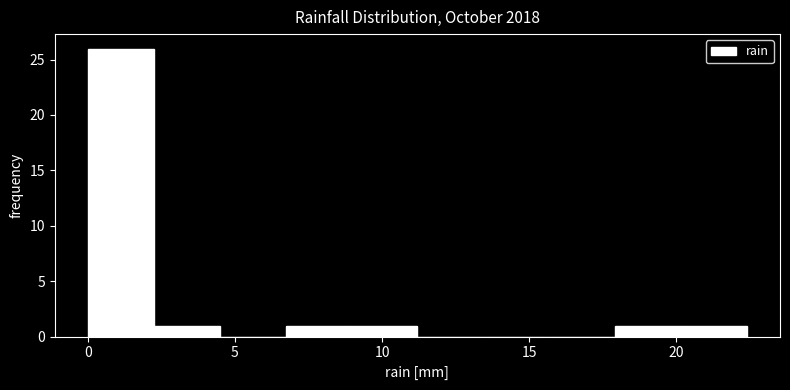

How tall is the bar that spans 6.5 to 9.0 on the x-axis? Neither the bar edges nor the heights are printed on the chart, so give them approximately, as read against the axes.

1